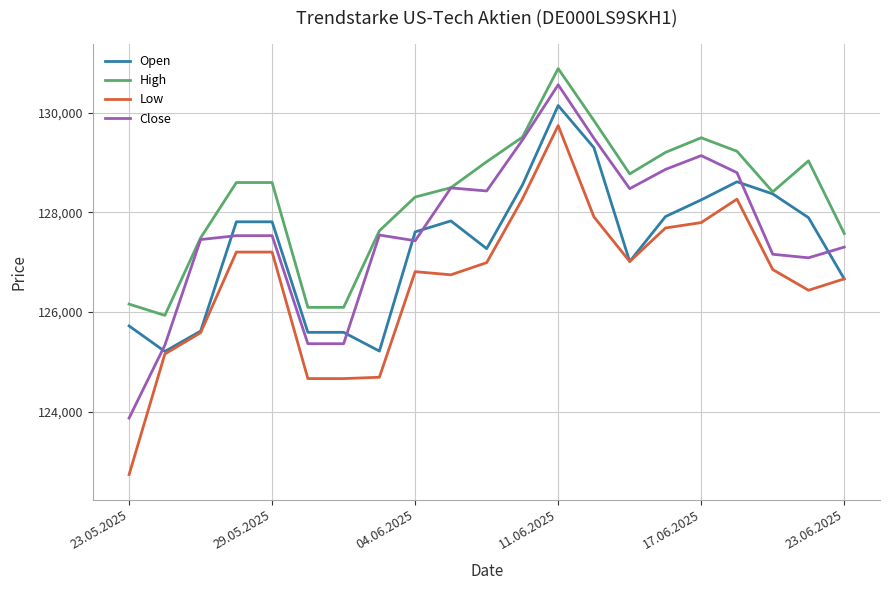

What is the minimum value shown in the chart?

122737